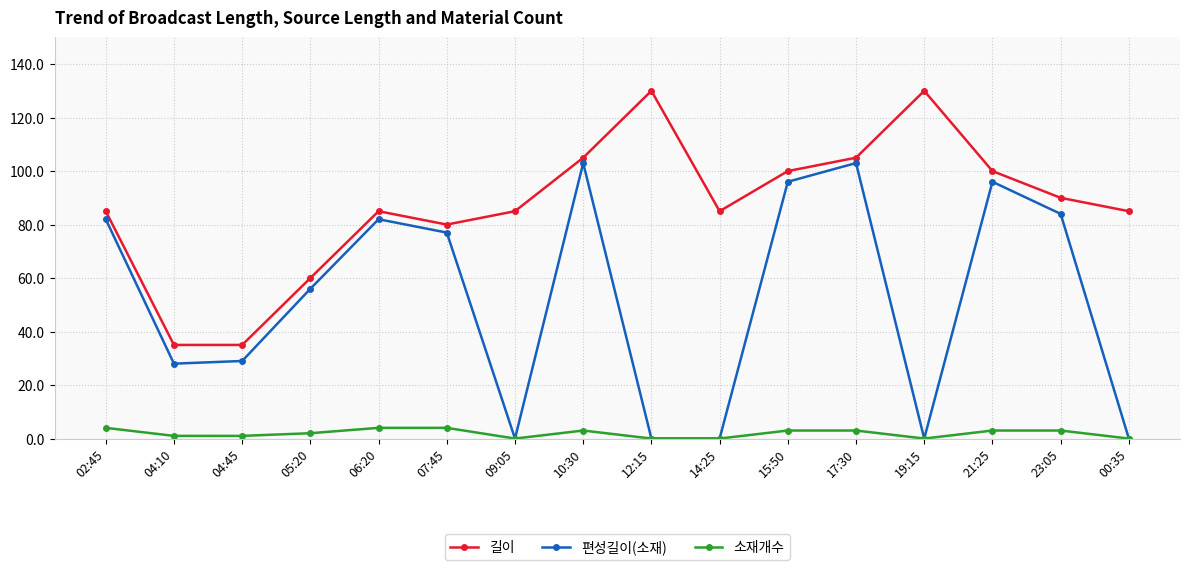

Is it true that 길이 equals 55 at 17:30?

False